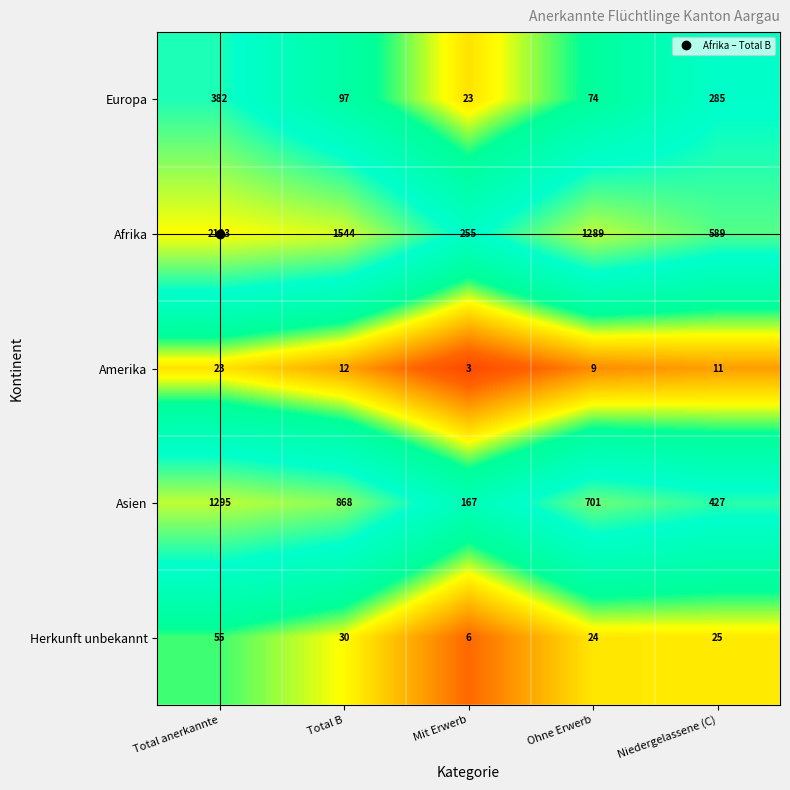

How many data points does each series have?

5